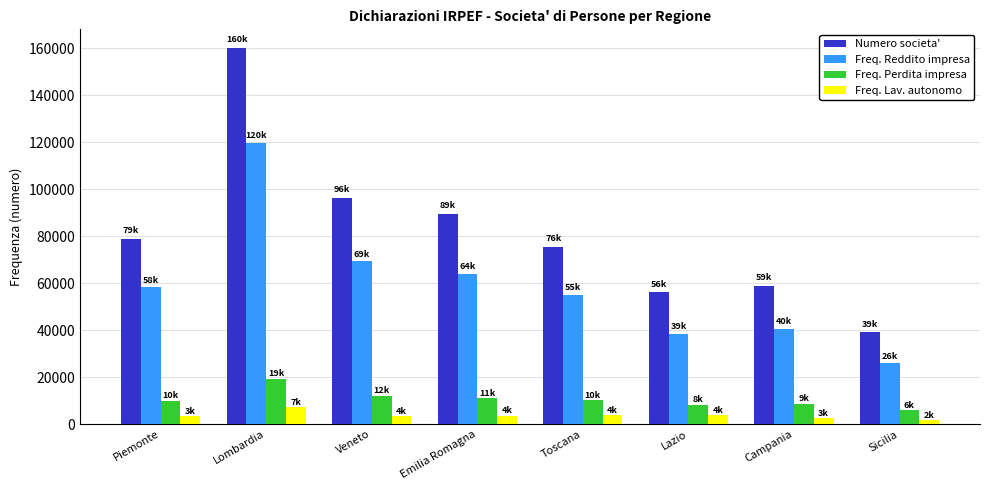

Count the number of data series in this chart.

4